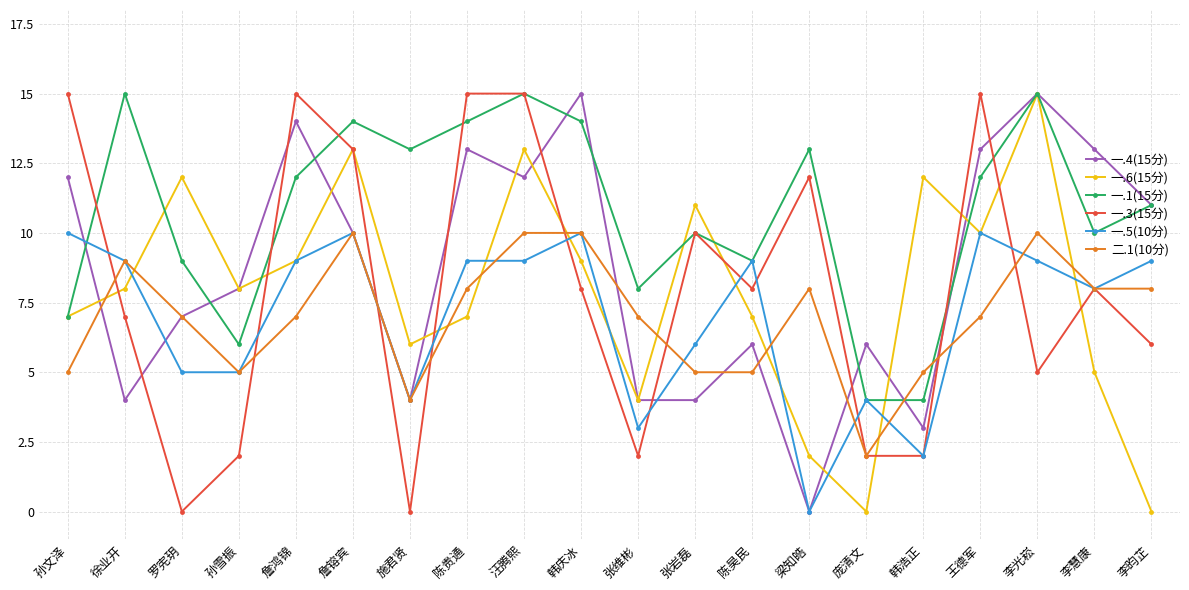

What is the label of the 8th point from the right?

陈昊民